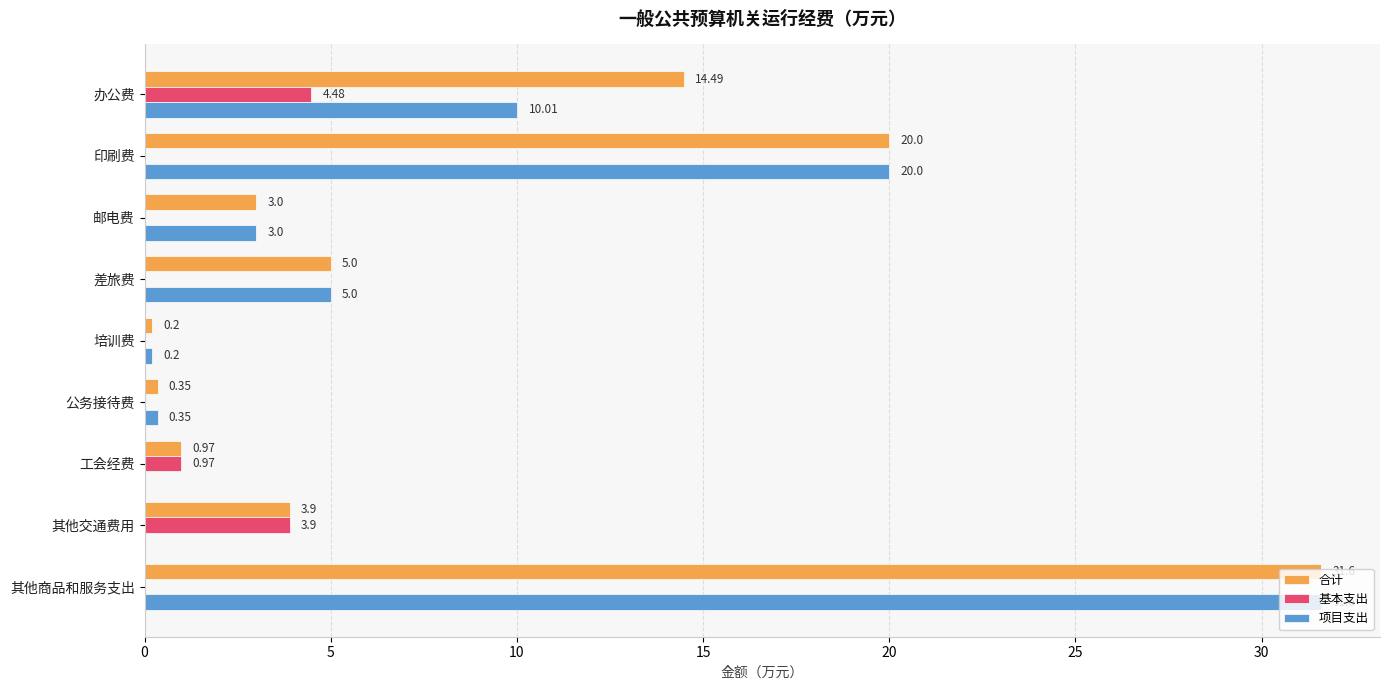

Which series changed the most between 培训费 and 工会经费?

基本支出